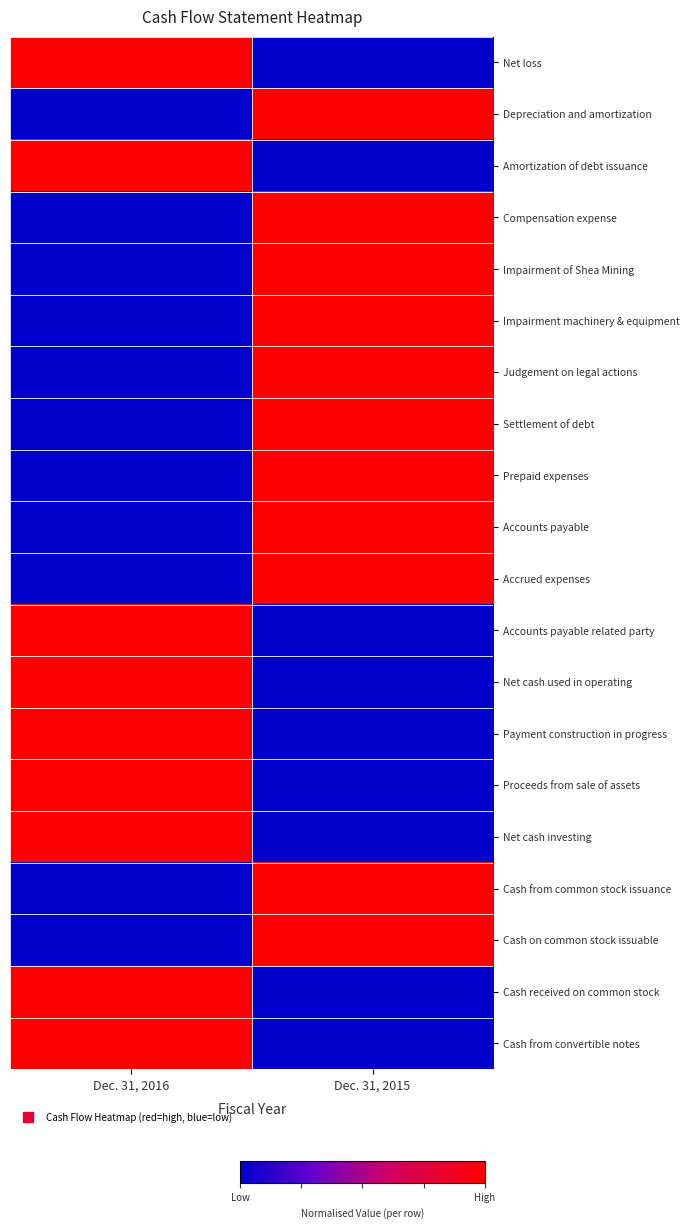

At Dec. 31, 2015, list the series in order from smallest to largest.

Net loss, Amortization of debt issuance, Accounts payable related party, Net cash used in operating, Payment construction in progress, Proceeds from sale of assets, Net cash investing, Cash received on common stock, Cash from convertible notes, Depreciation and amortization, Compensation expense, Impairment of Shea Mining, Impairment machinery & equipment, Judgement on legal actions, Settlement of debt, Prepaid expenses, Accounts payable, Accrued expenses, Cash from common stock issuance, Cash on common stock issuable